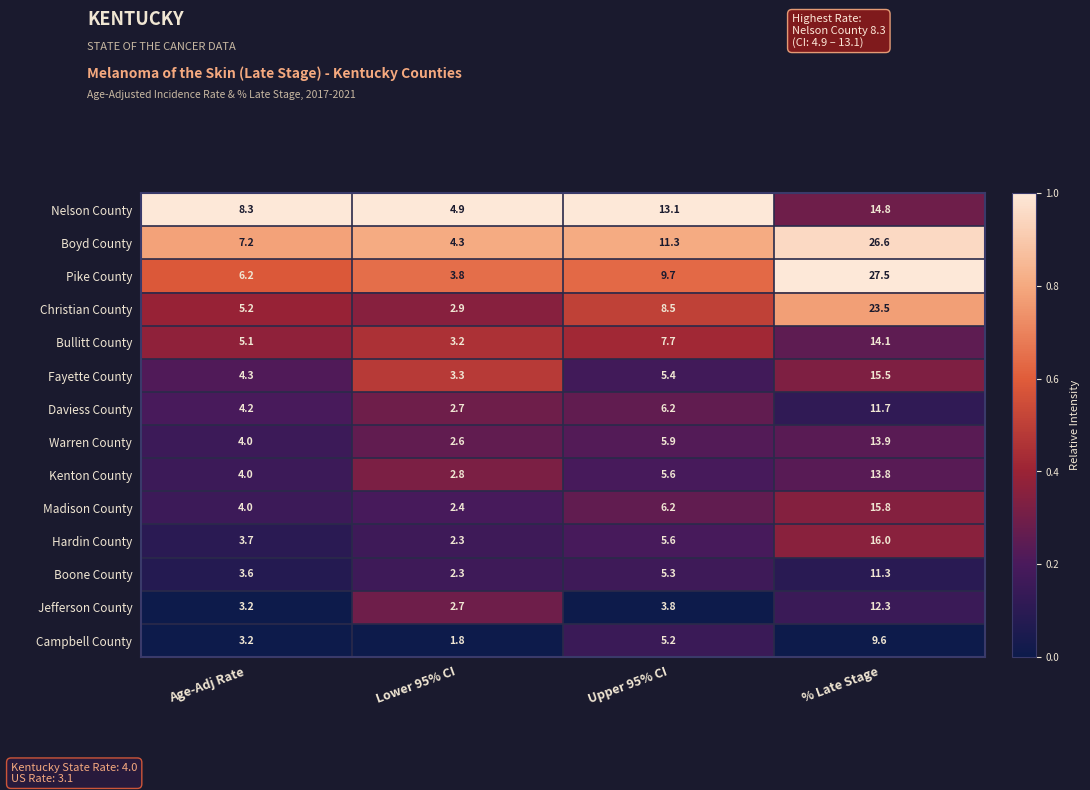

At which label is Daviess County closest to 7?

Upper 95% CI